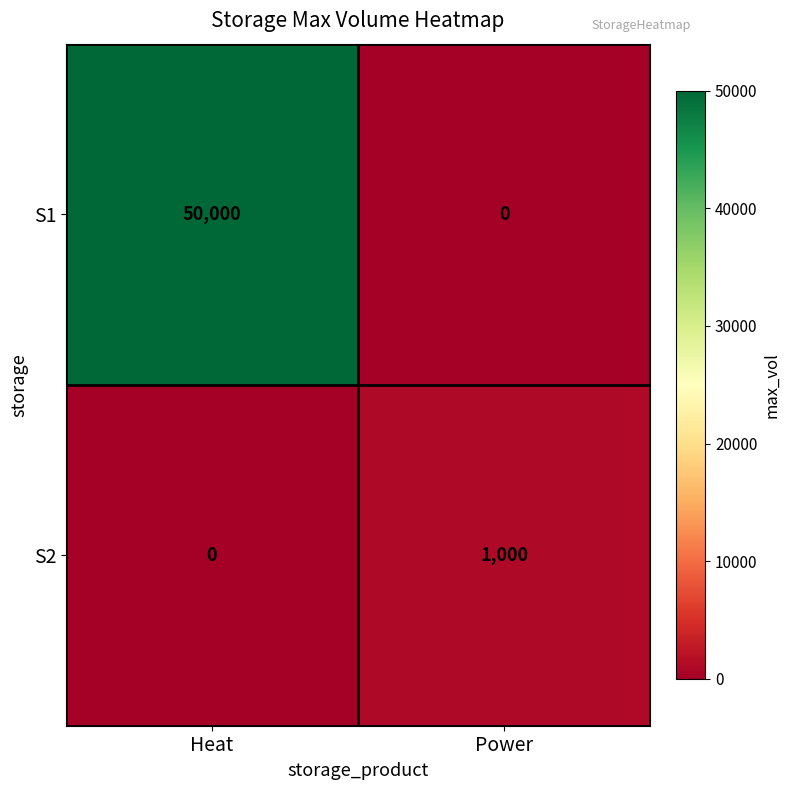

Between Heat and Power, which series saw the biggest shift?

S1